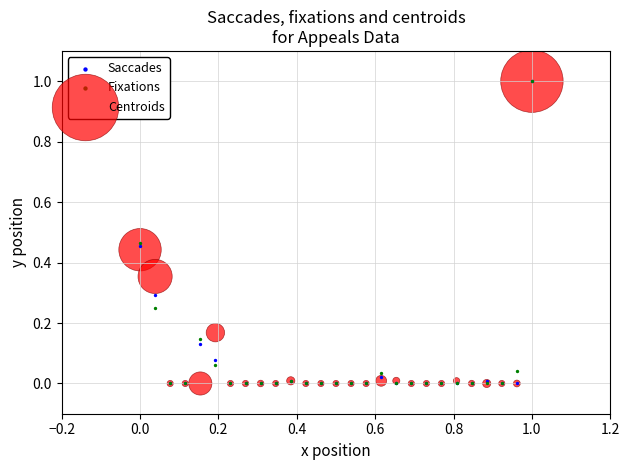

What are all the series names shown in the legend?

Saccades, Fixations, Centroids